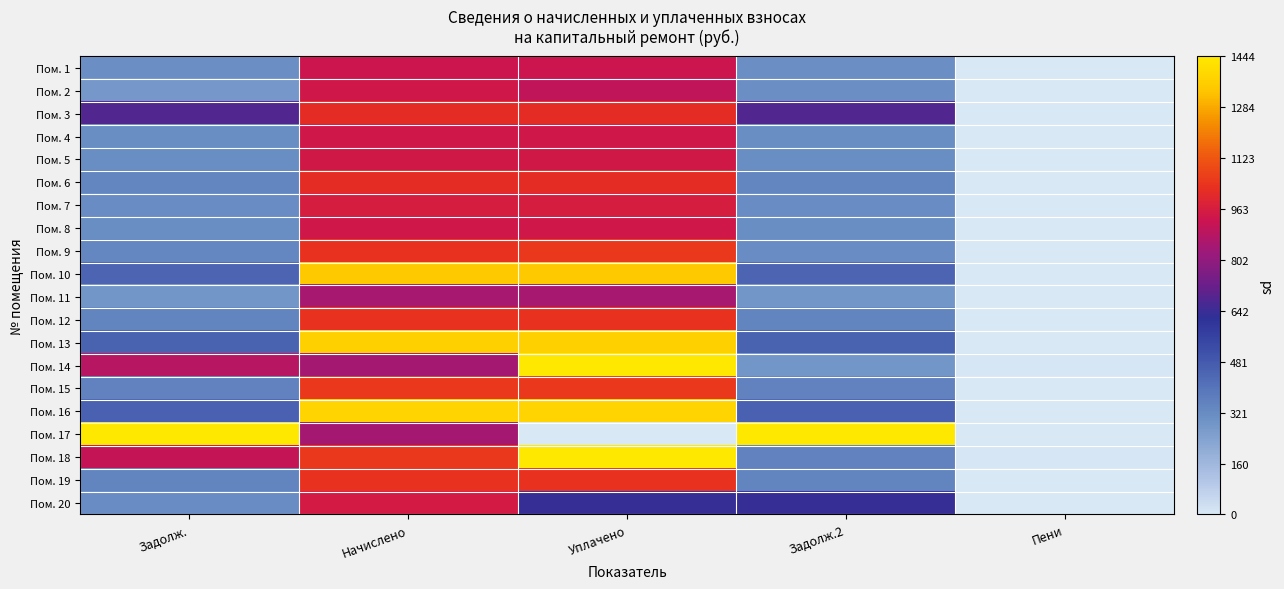

Between Начислено and Пени, which is larger?

Начислено